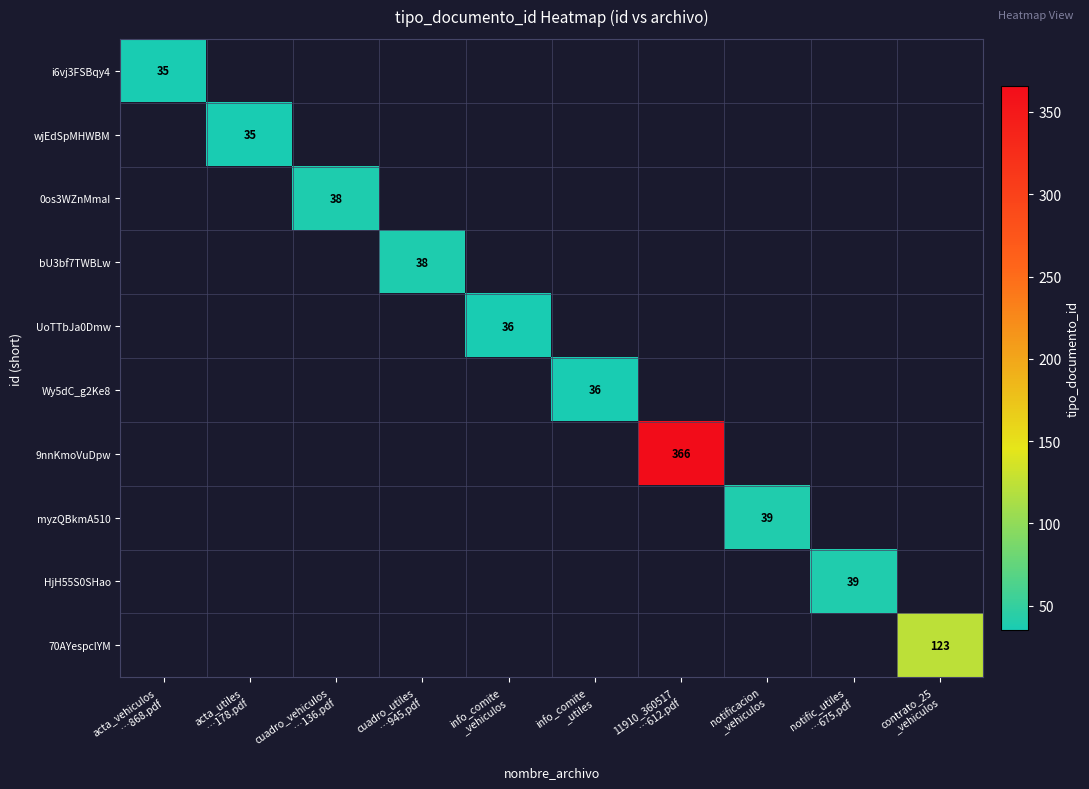

Which series has the largest total across all categories?

9nnKmoVuDpw